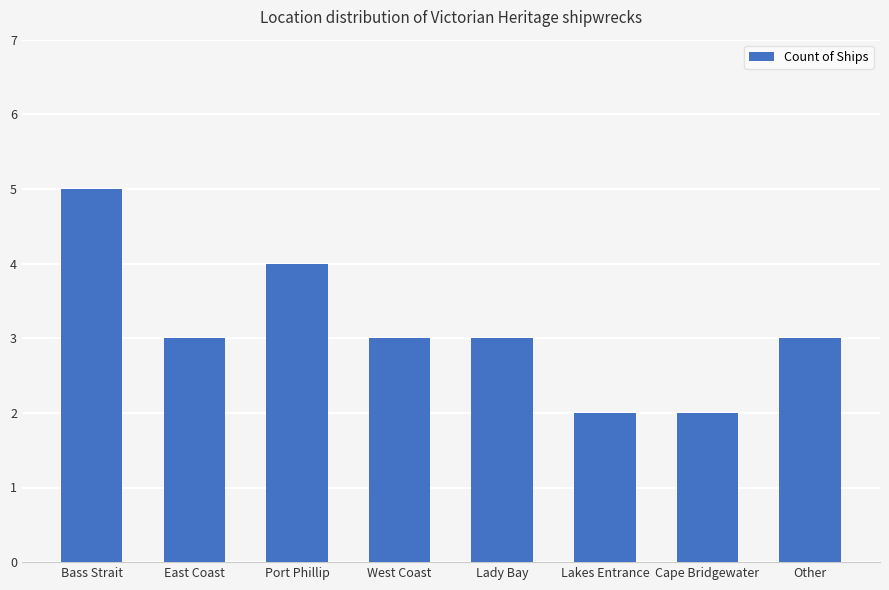

What is the difference between the maximum and minimum values?

3